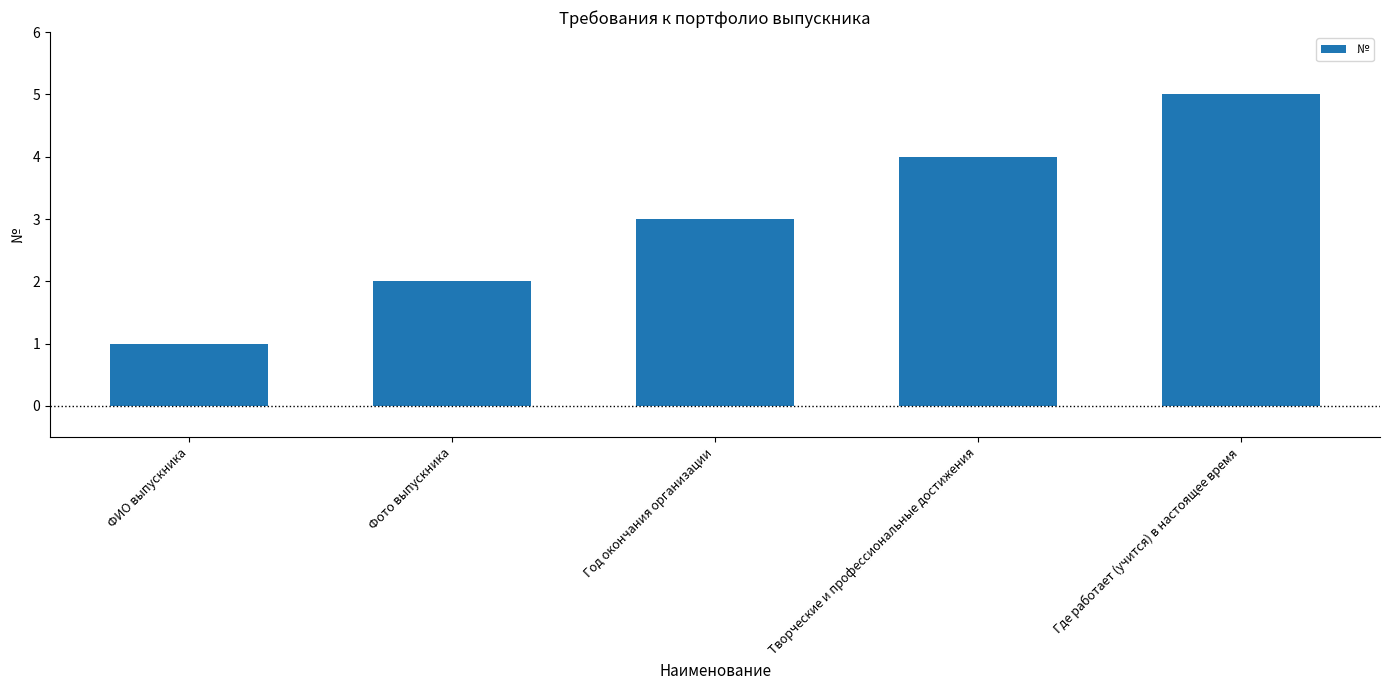

How many bars are there in total?

5